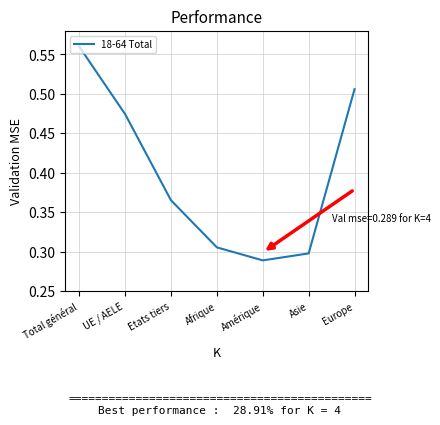

What is the sum of the values at Europe and Total général?

1.1